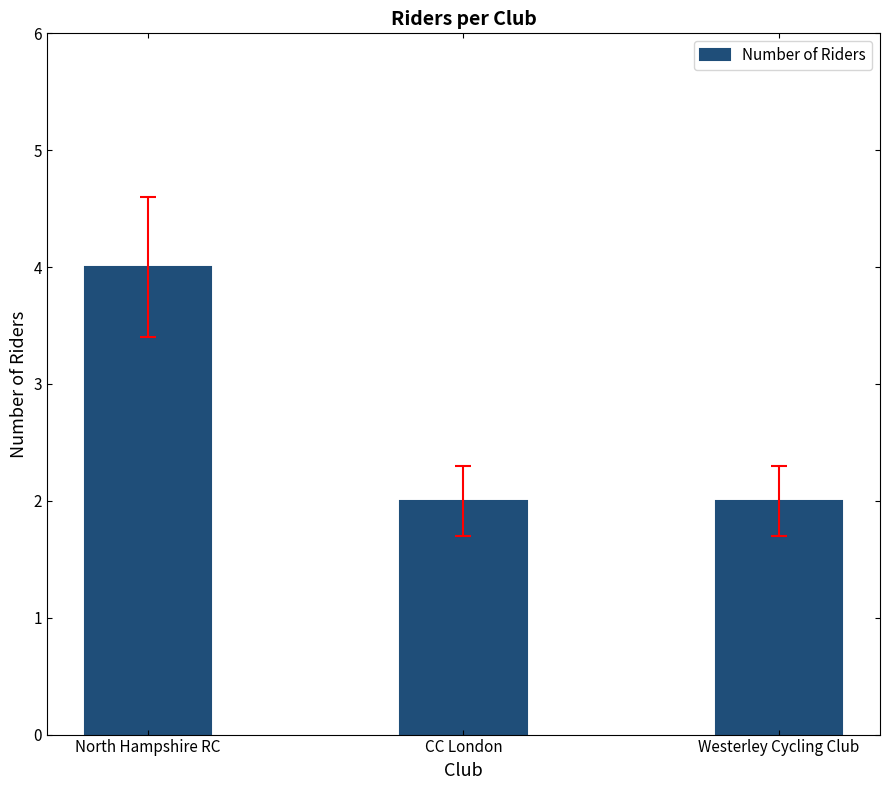

How many categories are shown in the chart?

3